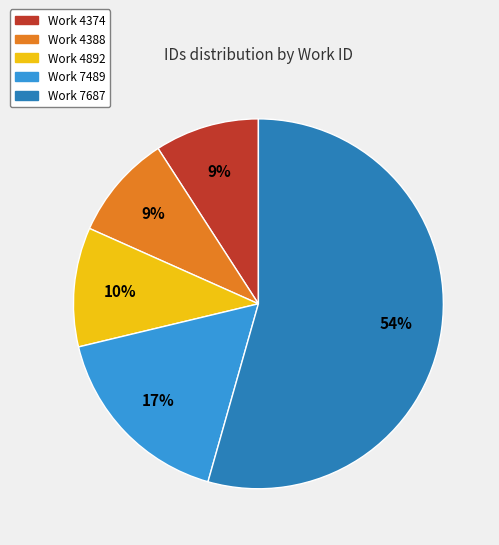

Count the number of slices in the pie.

5